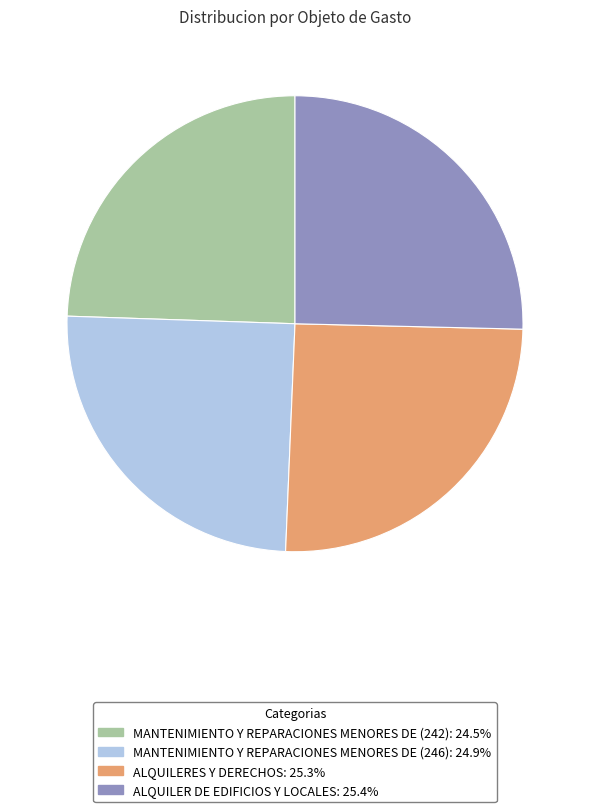

Is the sum of ALQUILERES Y DERECHOS and ALQUILER DE EDIFICIOS Y LOCALES greater than half?

Yes